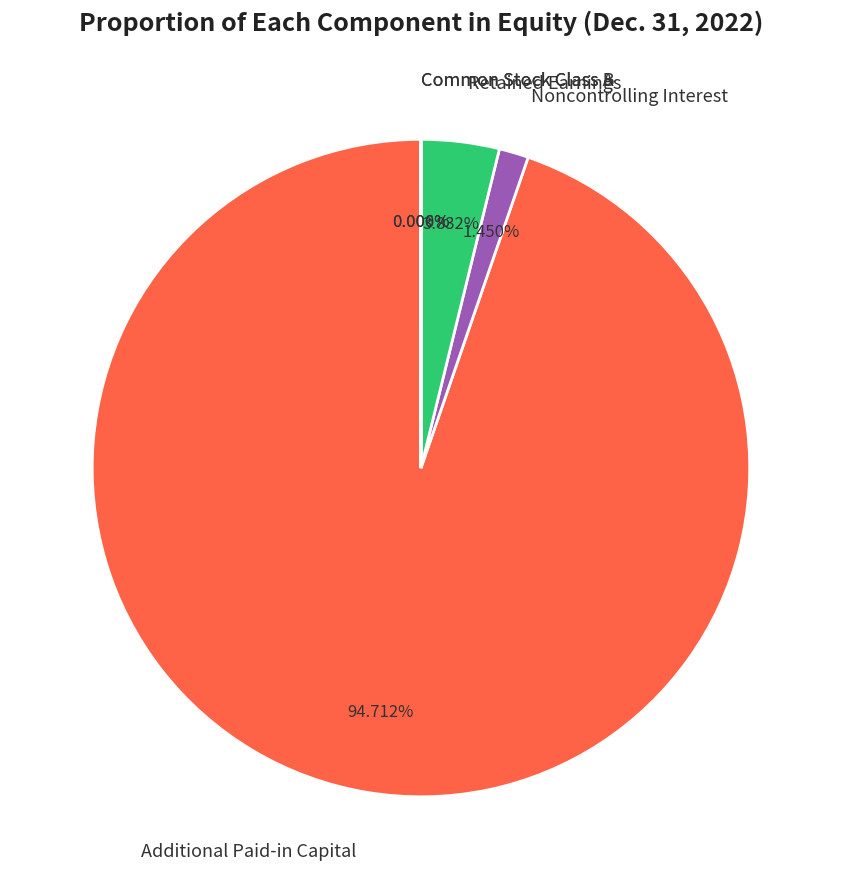

True or false: Retained Earnings accounts for 15% of the total.

False